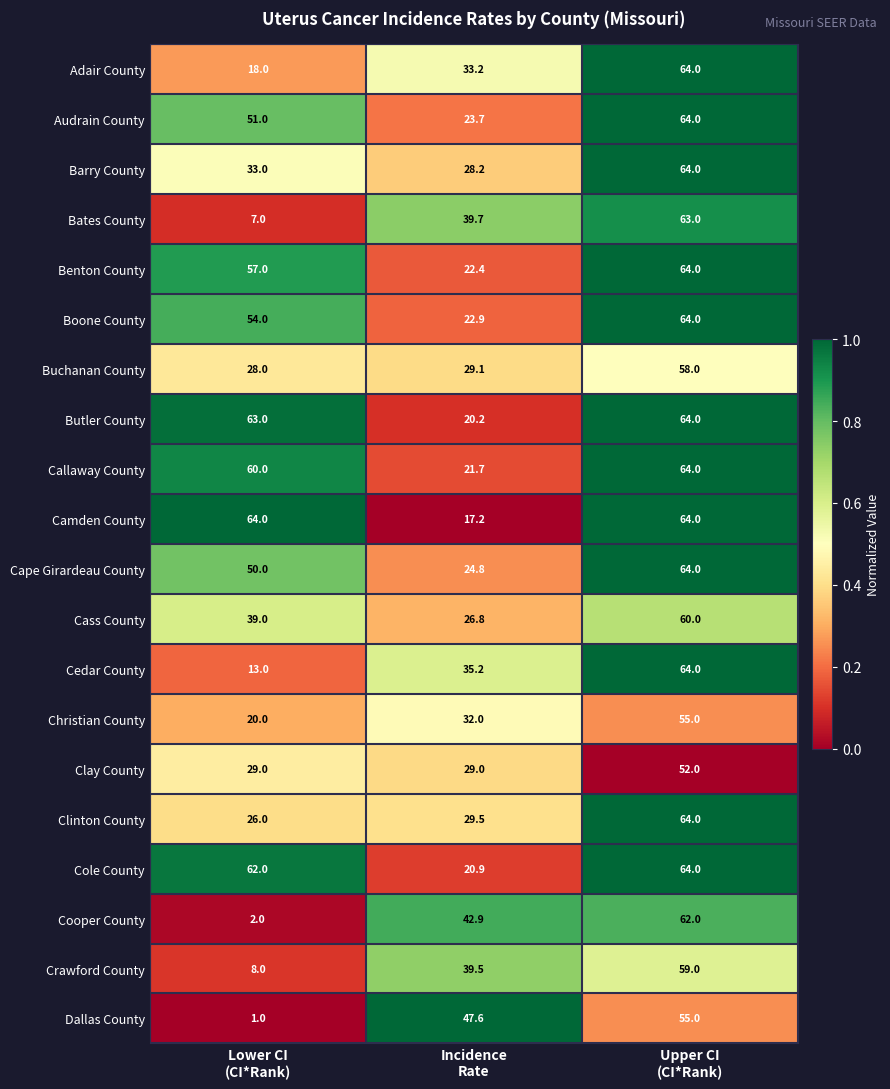

What is the total value across all series at Upper CI
(CI*Rank)?

1232.0